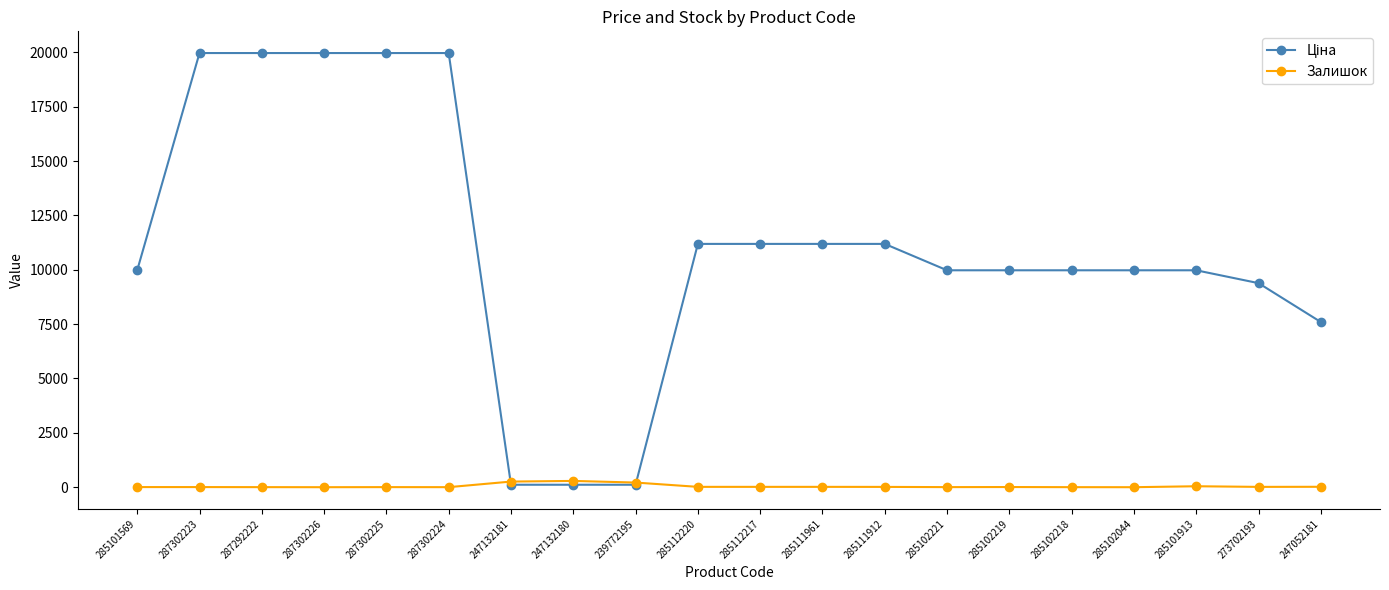

Is this an area chart (filled region under the line)?

No